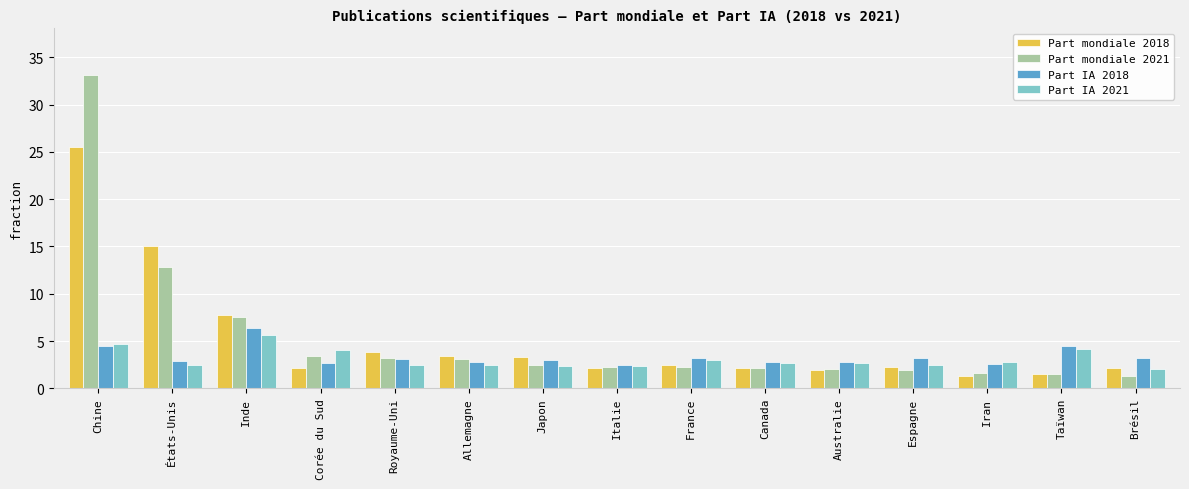

How many categories are shown in the chart?

15